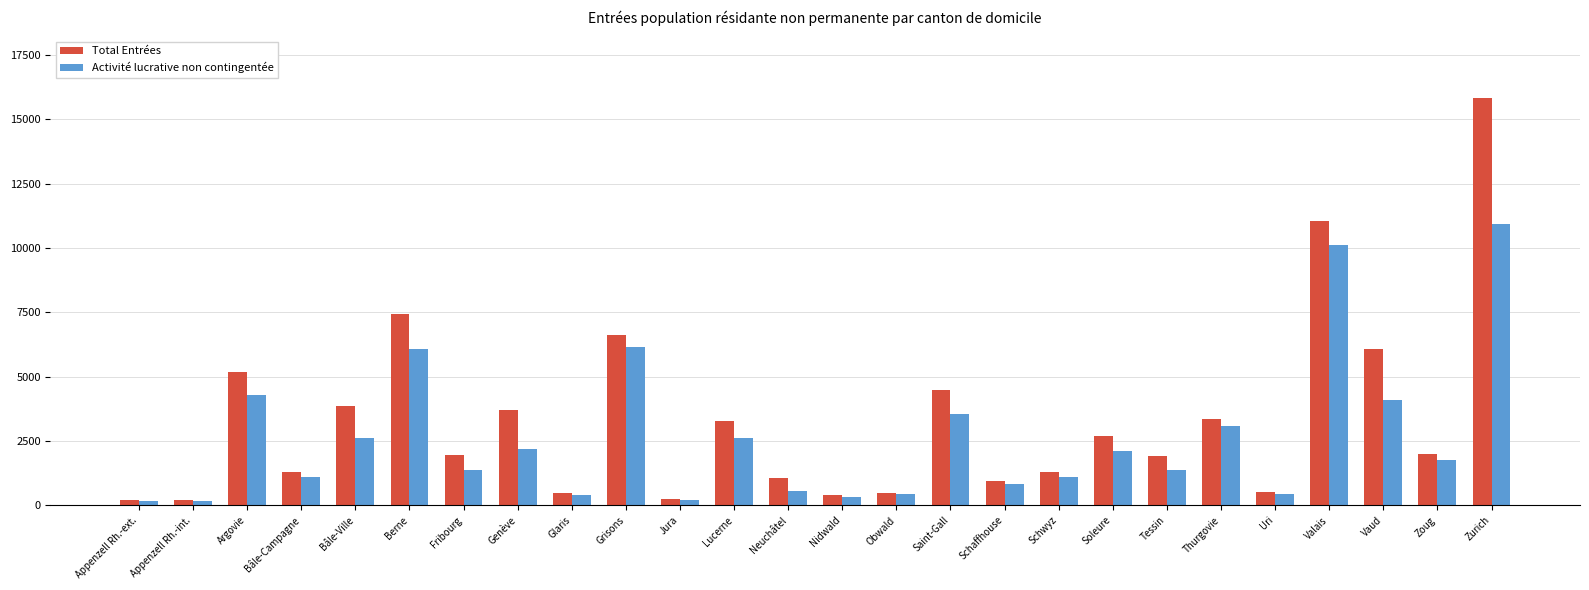

At which category is the sum across all series the highest?

Zurich